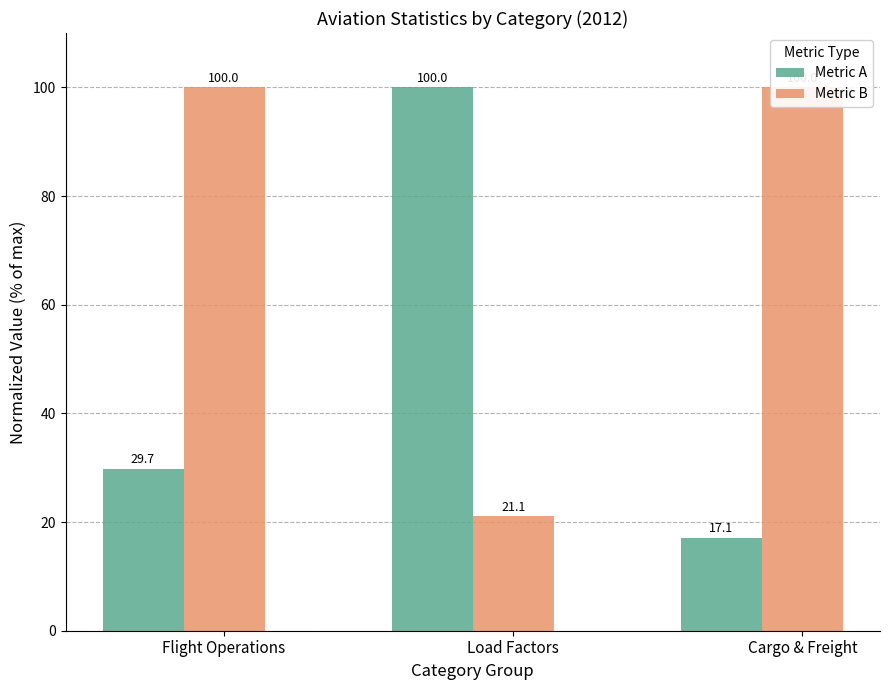

What are all the series names shown in the legend?

Metric A, Metric B